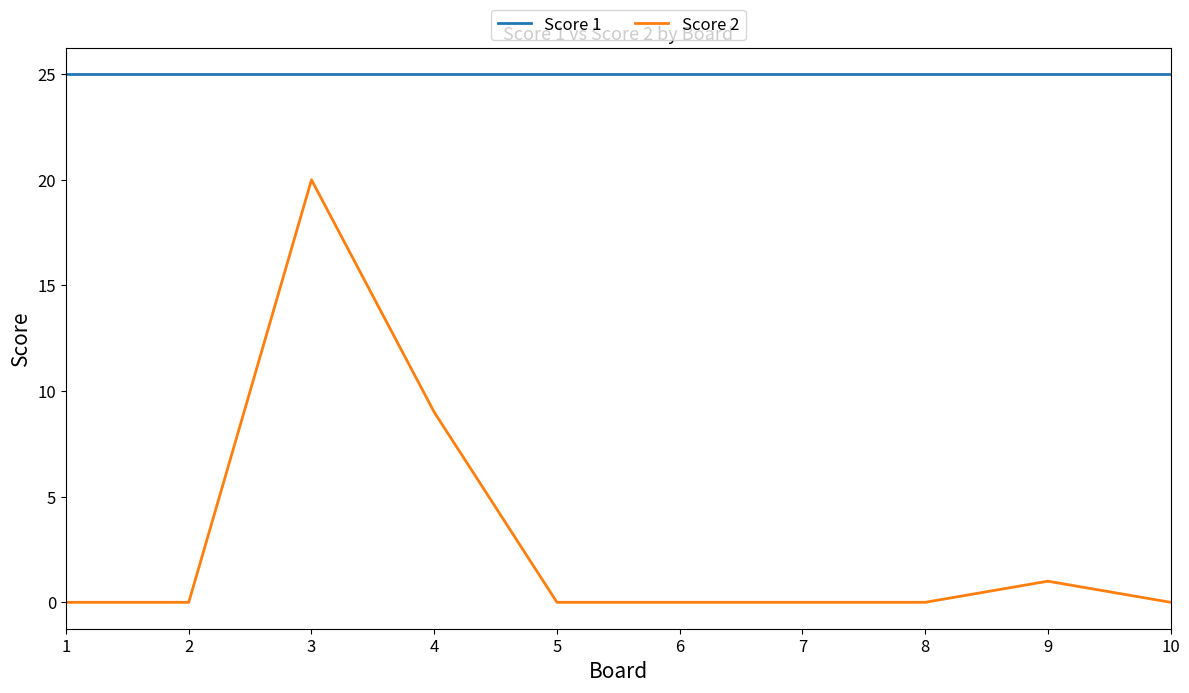

What is the total value across all series at 9?

26